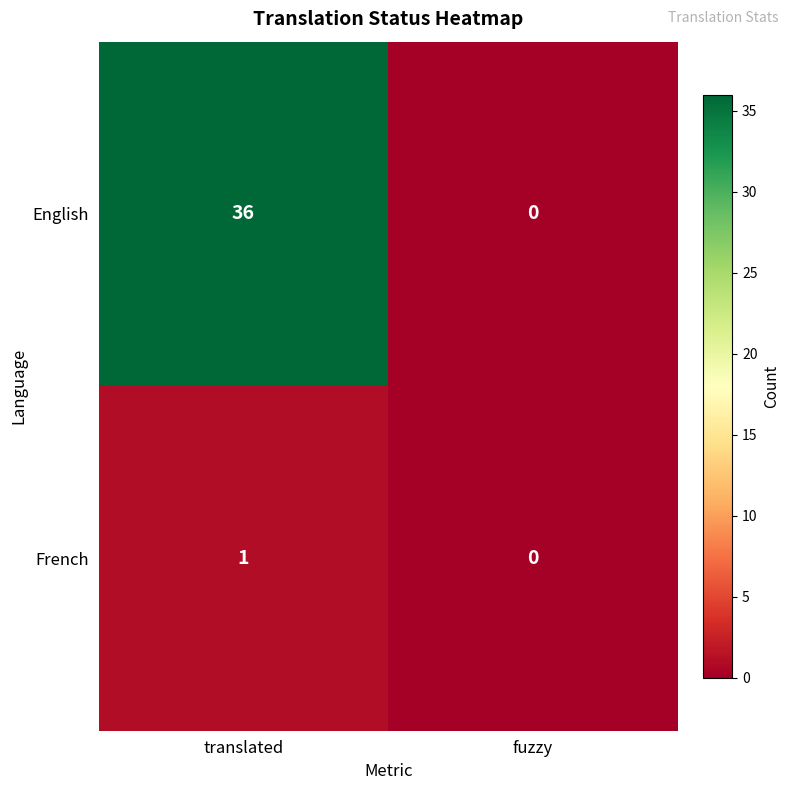

What is the sum of all English values?

36